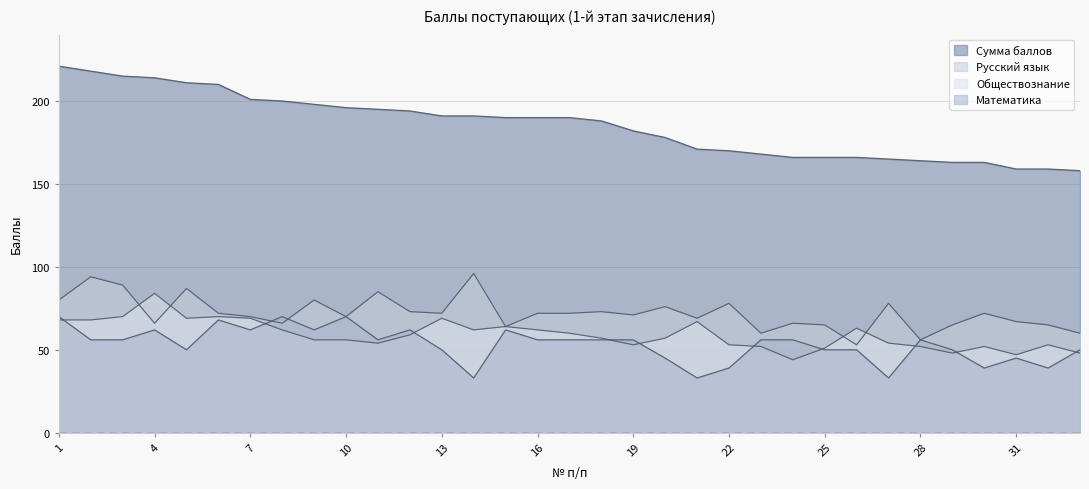

True or false: Русский язык and Сумма баллов cross at least once.

False